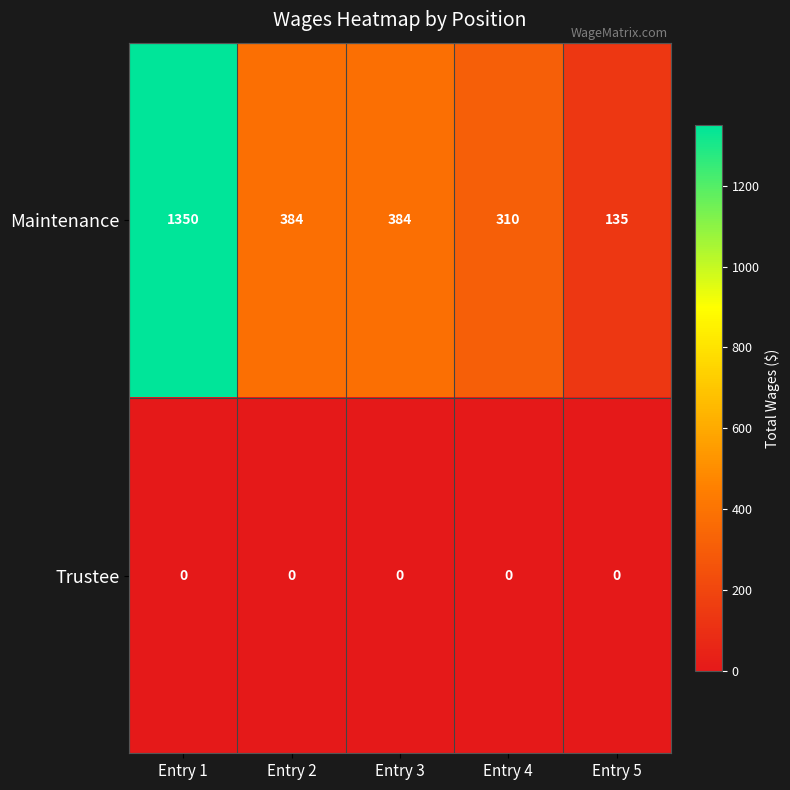

At Entry 4, list the series in order from largest to smallest.

Maintenance, Trustee